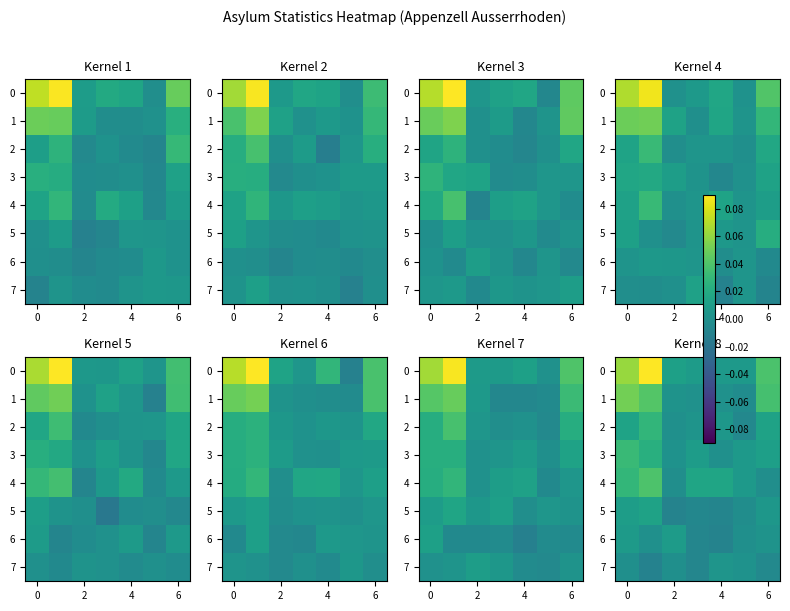

The 6 series shows 0.0 at 2. True or false?

True